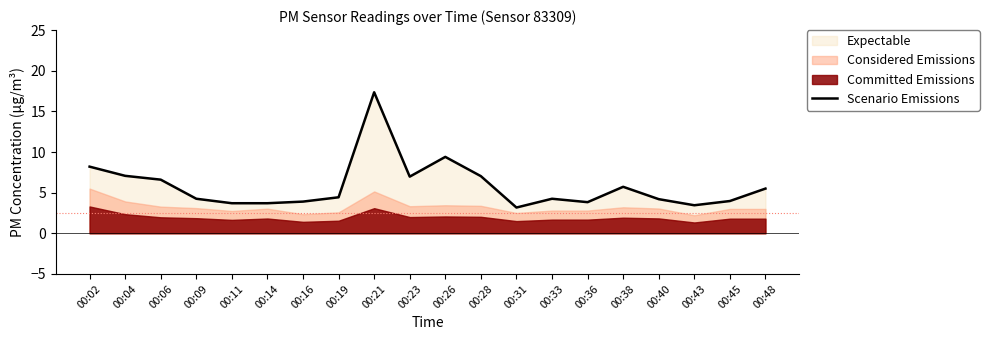

How many interior local peaks (higher than both neighbors) does the data have?

4